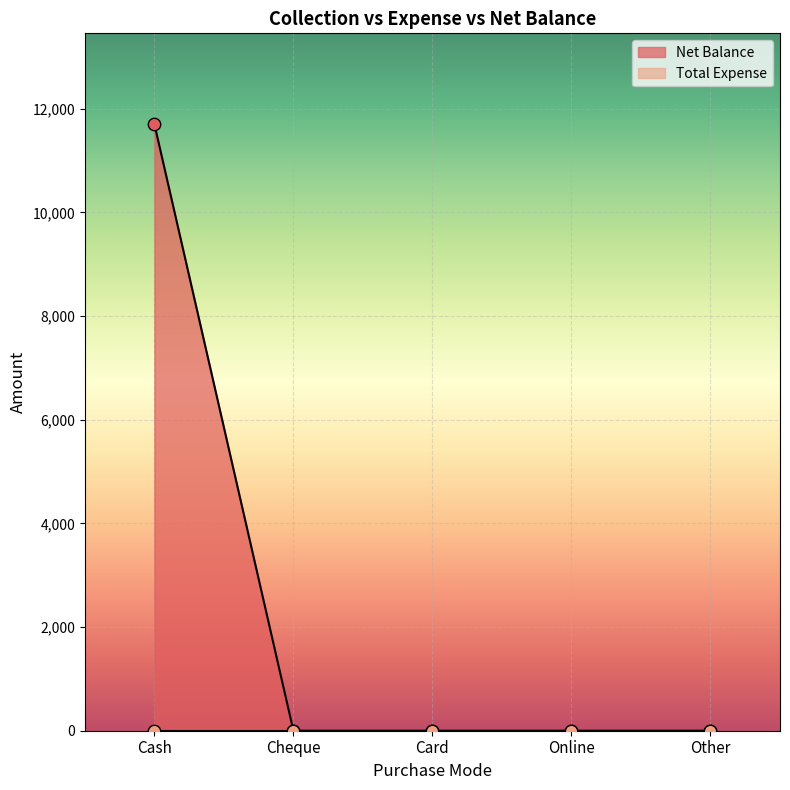

What is the change in value from Cash to Cheque?

-11700